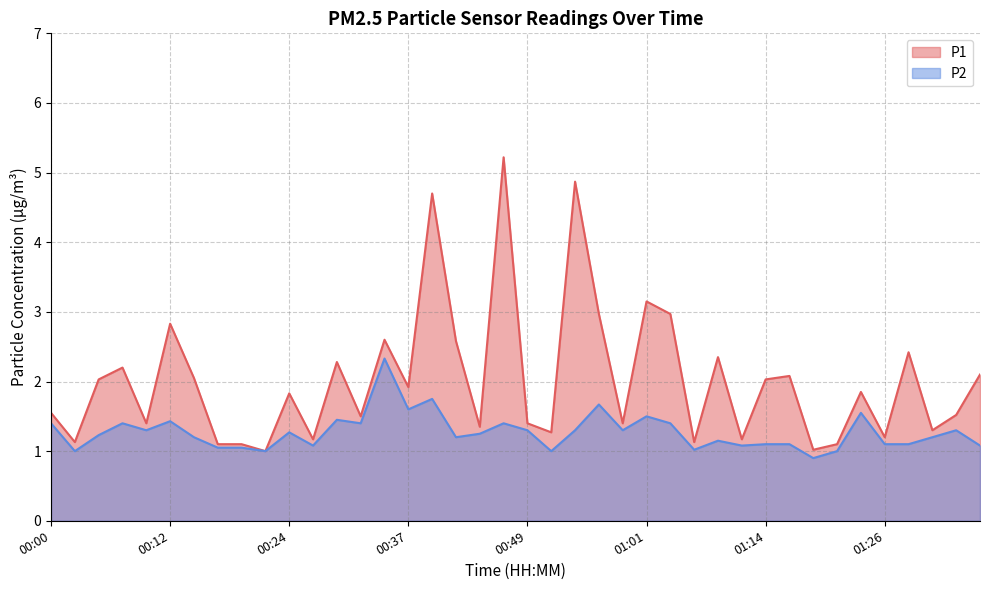

At how many categories does at least one series exceed 3?

4